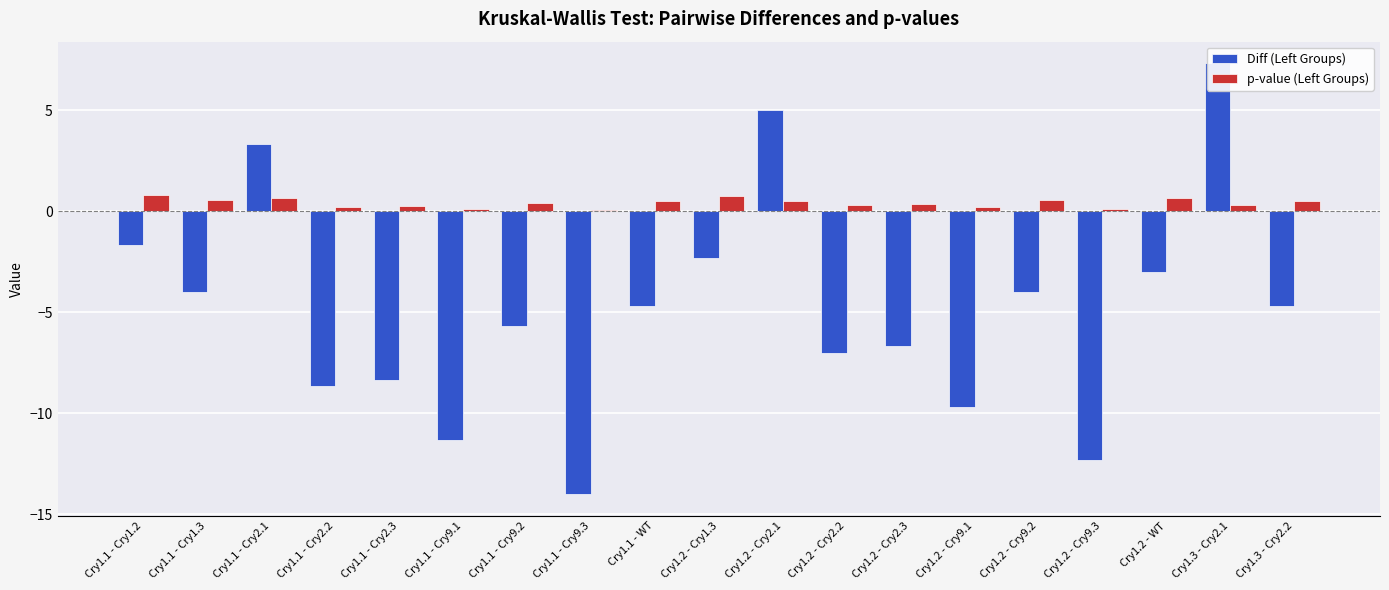

Which category has the highest value across all series?

Cry1.3 - Cry2.1